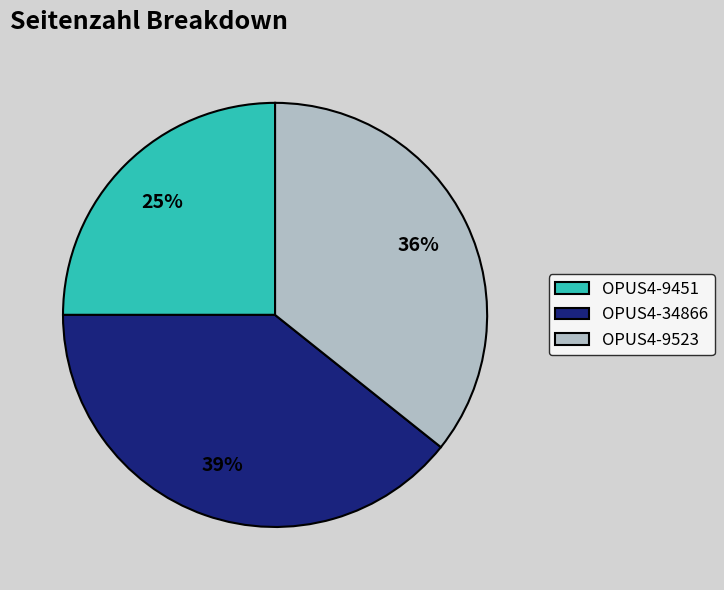

Do OPUS4-9451 and OPUS4-9523 together represent more than half of the pie?

Yes